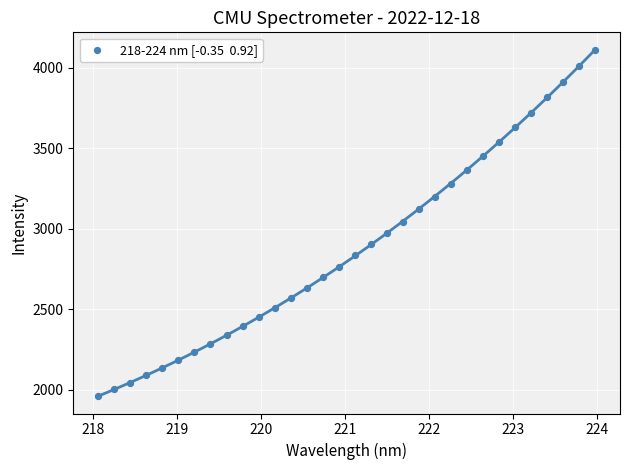

What is the range of X values (max minus min)?

5.9